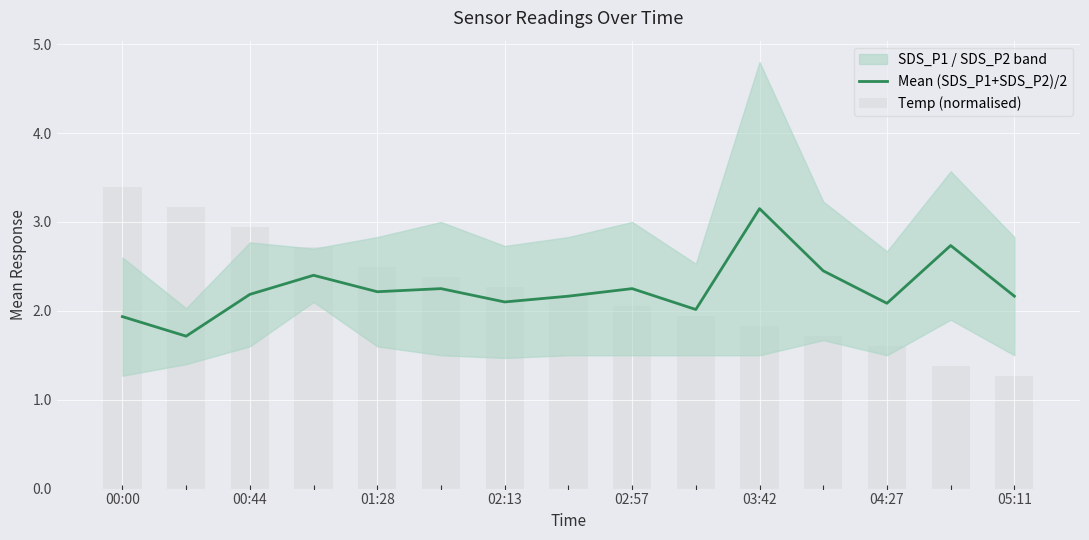

Reading left to right, extract all data points from this chart.

Mean (SDS_P1+SDS_P2)/2: 1.9	1.7	2.2	2.4	2.2	2.2	2.1	2.2	2.2	2.0	3.1	2.5	2.1	2.7	2.2
Temp (normalised): 3.4	3.2	2.9	2.7	2.5	2.4	2.3	2.2	2.1	1.9	1.8	1.7	1.6	1.4	1.3